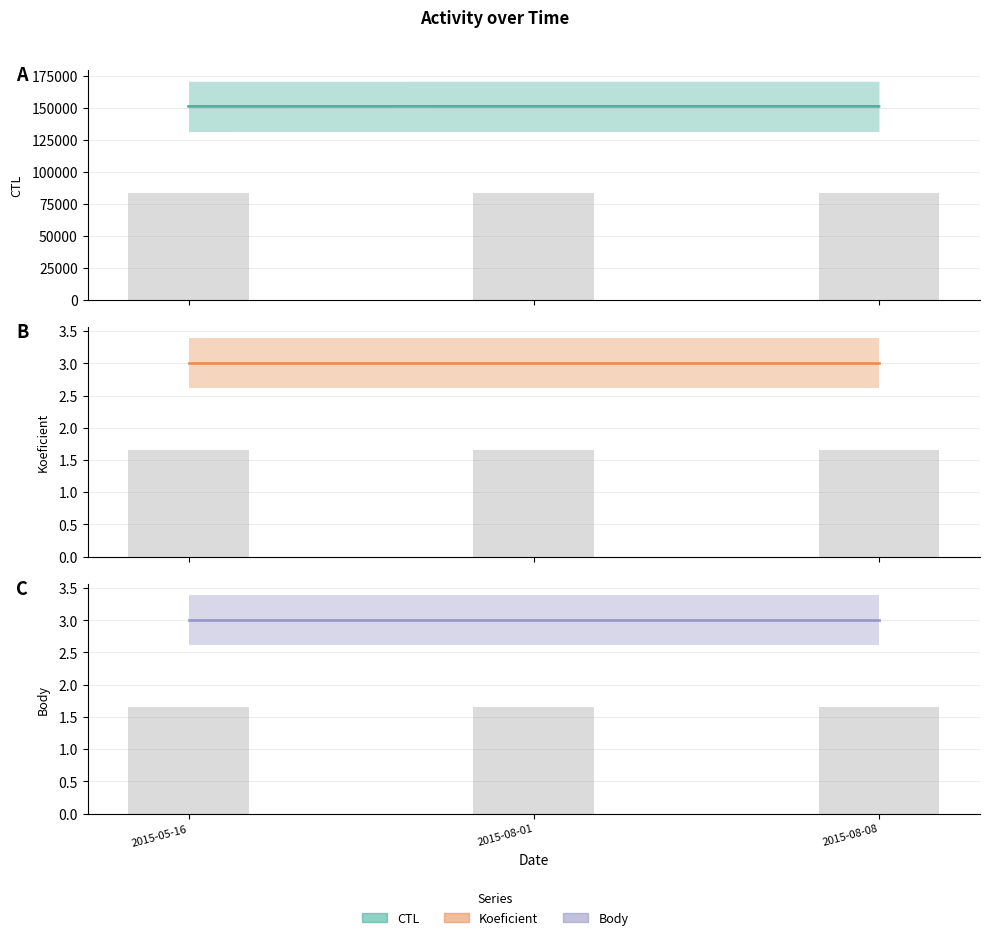

Reading left to right, what are all the values shown in this chart?

CTL: 151305.0	151328.0	151329.0
CTL (raw): 83217.8	83230.4	83231.0
Koeficient: 3.0	3.0	3.0
Koeficient (raw): 1.7	1.7	1.7
Body: 3.0	3.0	3.0
Body (raw): 1.7	1.7	1.7